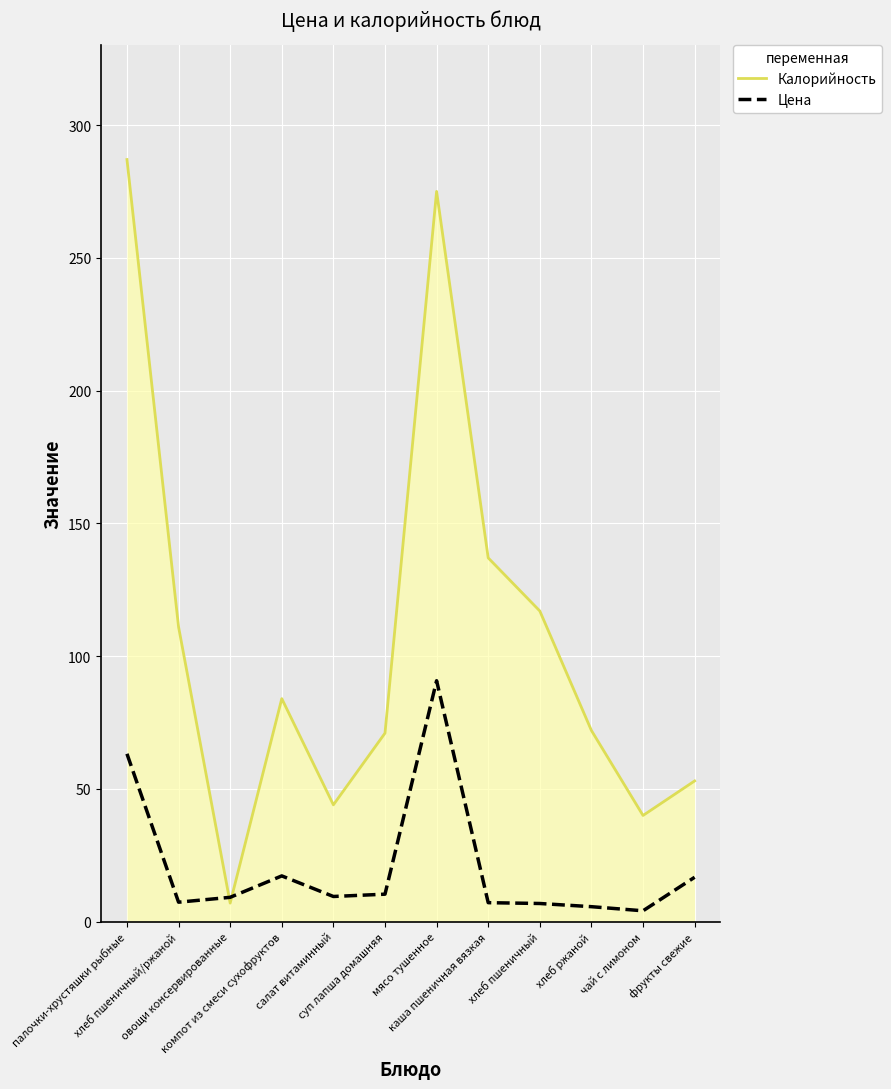

What is the total value across all series at каша пшеничная вязкая?

144.2